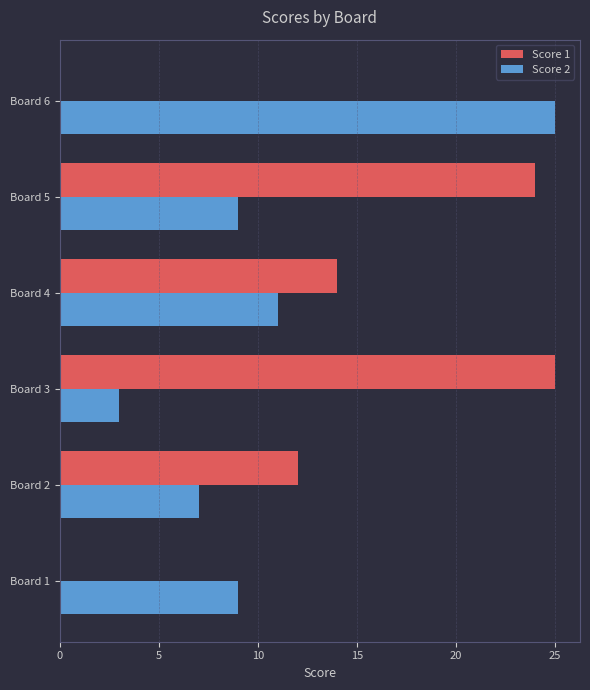

Is it true that Score 1 equals 34 at Board 3?

False